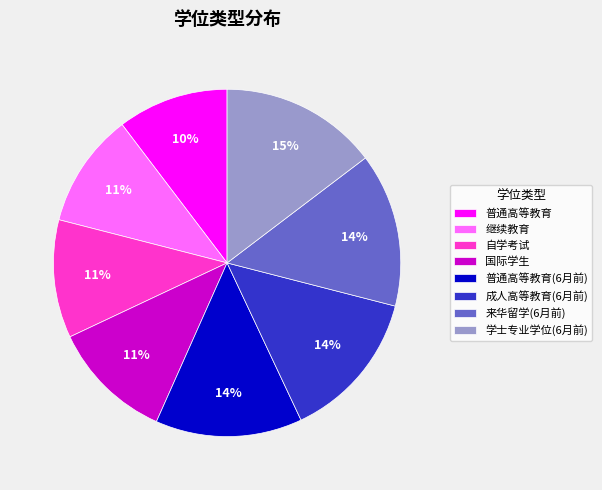

Is the sum of 来华留学(6月前) and 自学考试 greater than half?

No